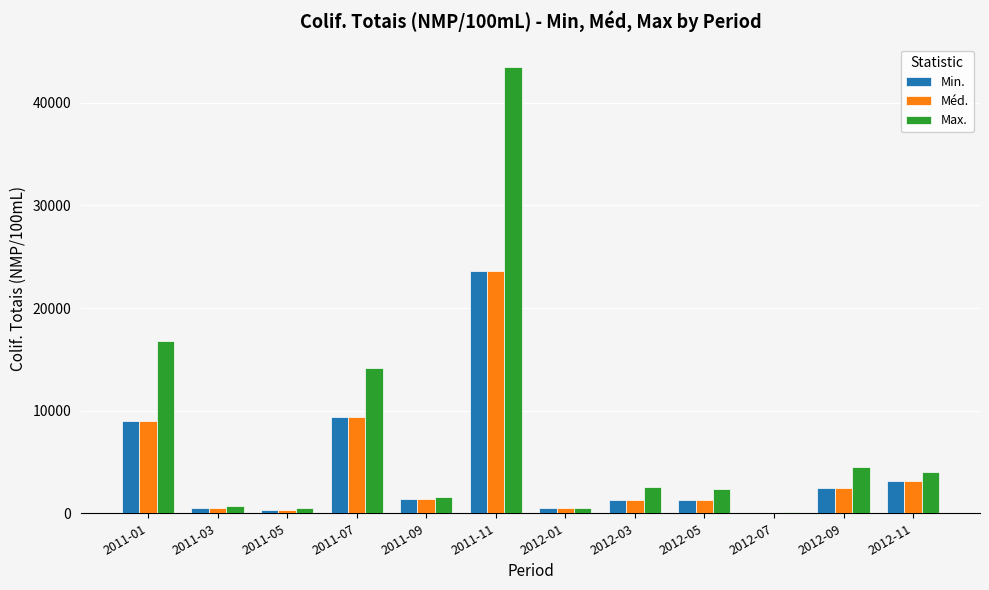

What is the sum of all Max. values?

91422.0